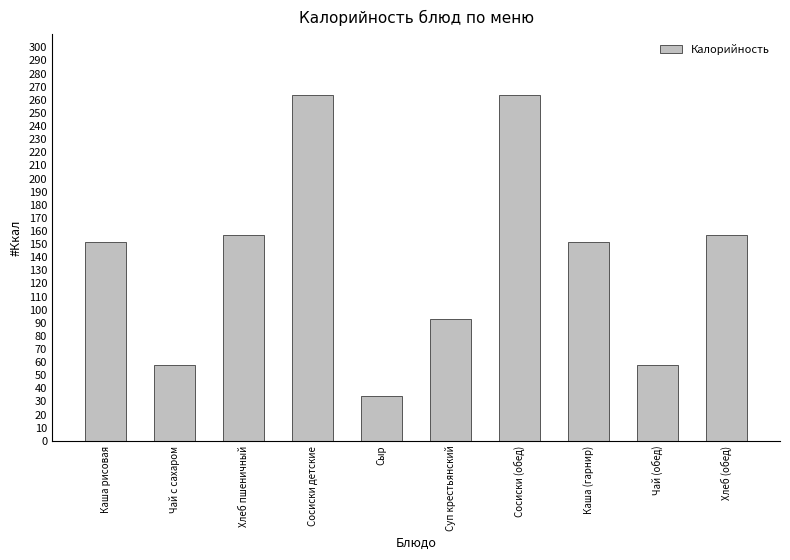

What is the label of the 7th bar from the right?

Сосиски детские